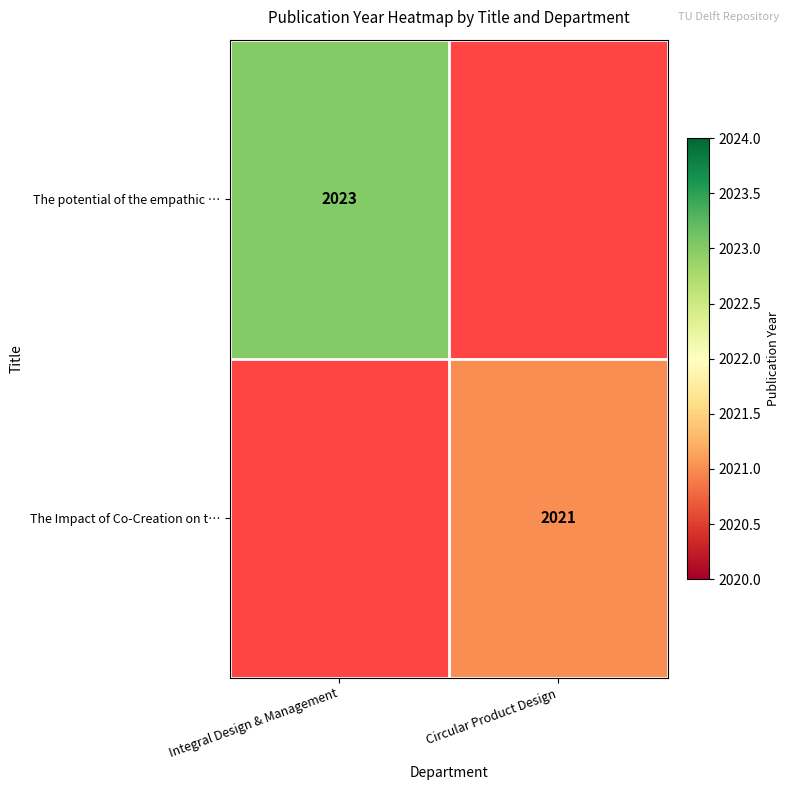

The value of The potential of the empathic … at Integral Design & Management is 2023. True or false?

True